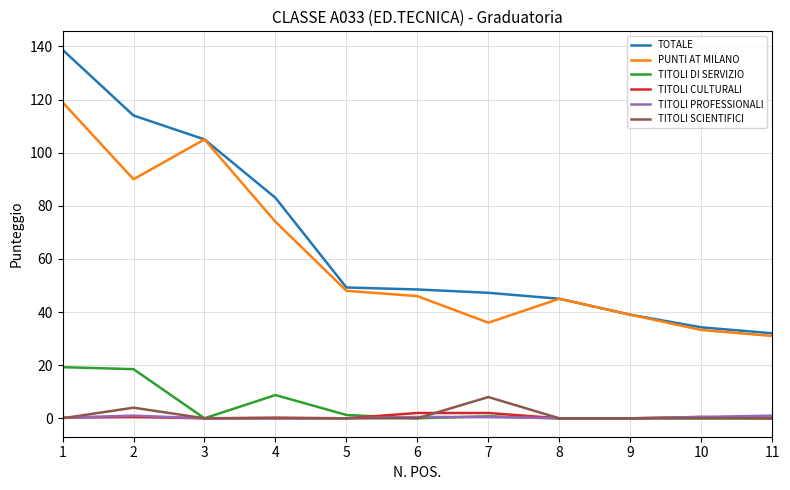

The TITOLI CULTURALI series shows 2.0 at 6. True or false?

True